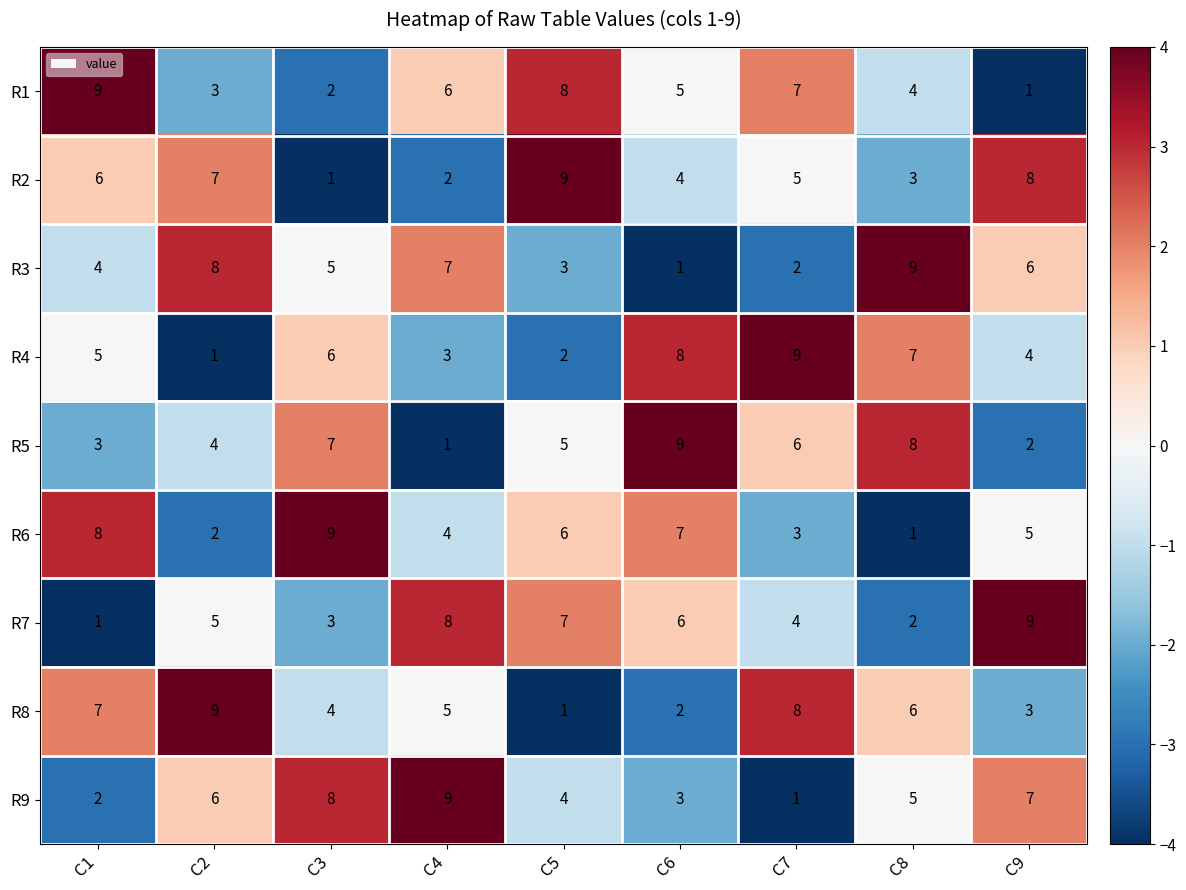

Between C4 and C5, which series saw the biggest shift?

R2